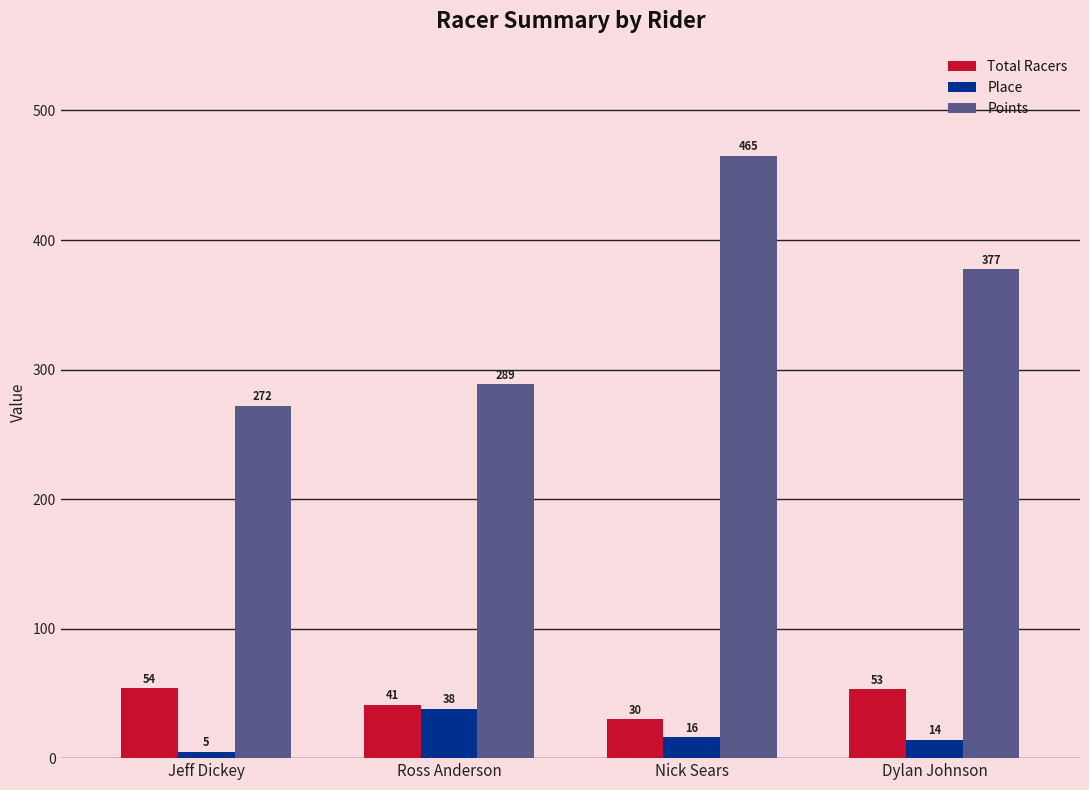

The value of Total Racers at Nick Sears is 30.0. True or false?

True